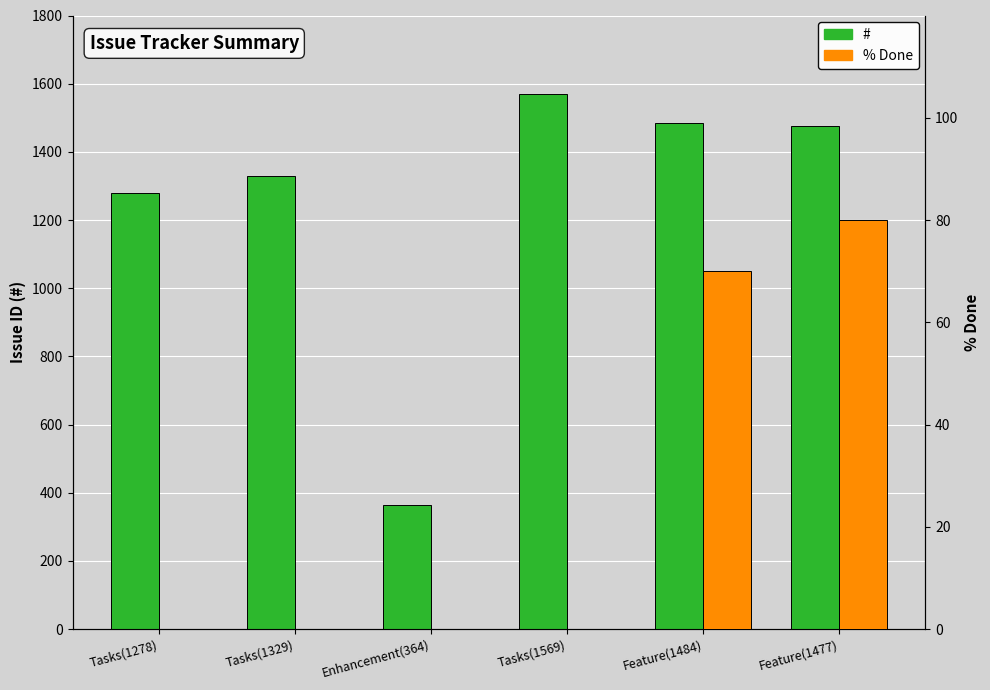

What is the difference between the maximum and minimum values in the % Done series?

80